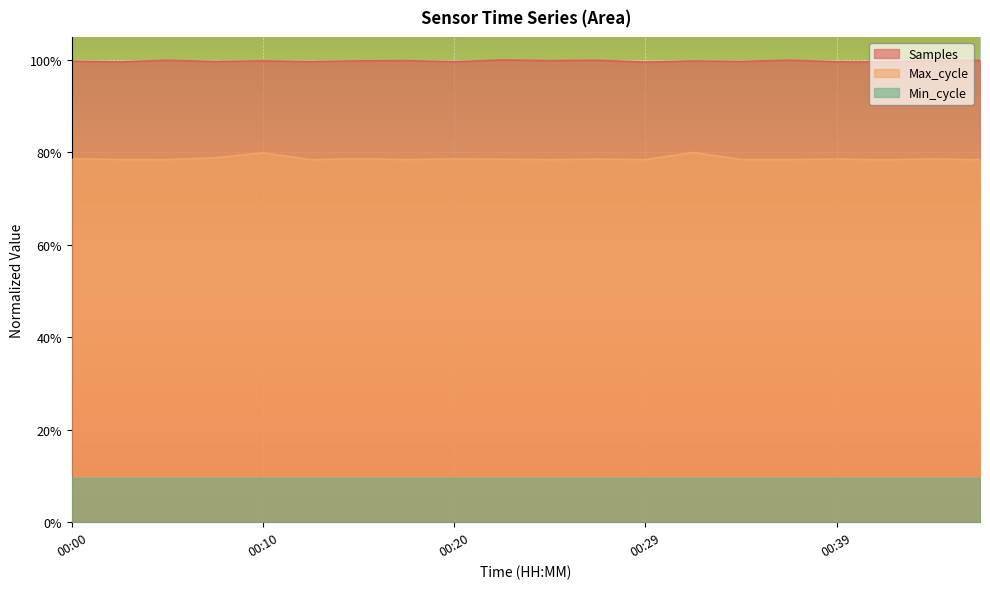

True or false: Samples and Max_cycle cross at least once.

False